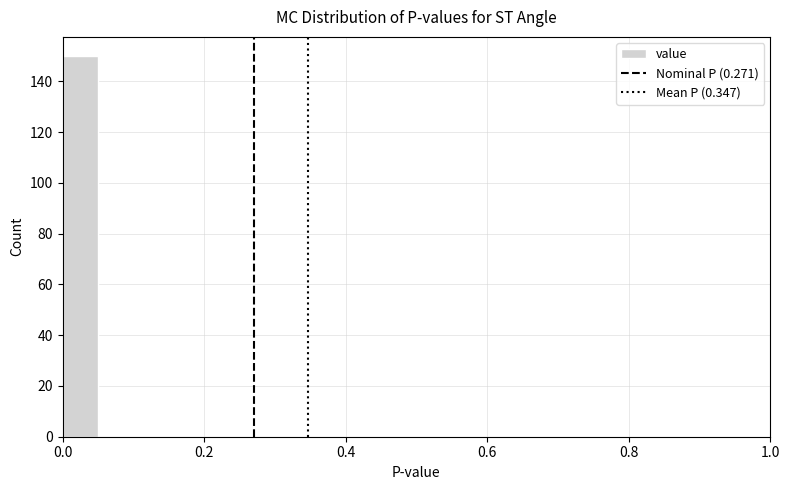

Read against the x-axis, roughly where is the centre of the tallest bar?

0.02